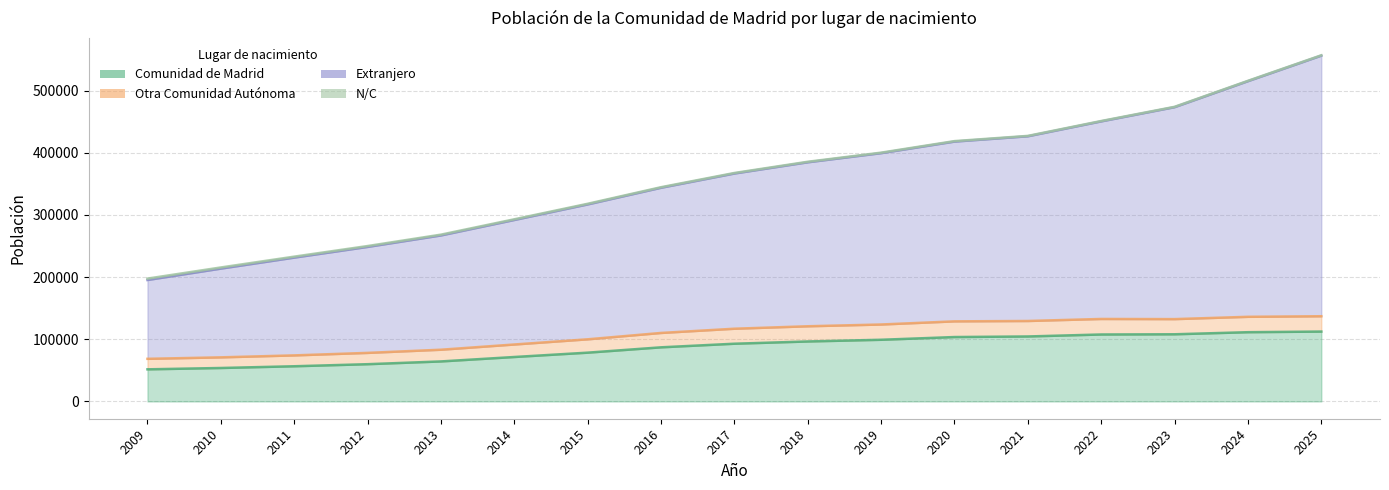

Reading left to right, list all the values displayed in this chart.

Comunidad de Madrid: 2025=112368	2024=111344	2023=108000	2022=107664	2021=104479	2020=103550	2019=99165	2018=96437	2017=92814	2016=87017	2015=78433	2014=71457	2013=64330	2012=59882	2011=56563	2010=53778	2009=51620
Otra Comunidad Autónoma: 2025=24657	2024=24753	2023=24387	2022=24962	2021=24896	2020=25234	2019=24564	2018=24443	2017=24119	2016=23122	2015=21470	2014=20114	2013=18826	2012=18178	2011=17483	2010=17112	2009=16891
Extranjero: 2025=419161	2024=378996	2023=340880	2022=317795	2021=297090	2020=289140	2019=275595	2018=263753	2017=249644	2016=233520	2015=216962	2014=200264	2013=183827	2012=170457	2011=157266	2010=142740	2009=126792
N/C: 2025=532	2024=553	2023=570	2022=611	2021=623	2020=766	2019=813	2018=839	2017=857	2016=888	2015=1032	2014=1123	2013=1261	2012=1390	2011=1546	2010=1826	2009=2242